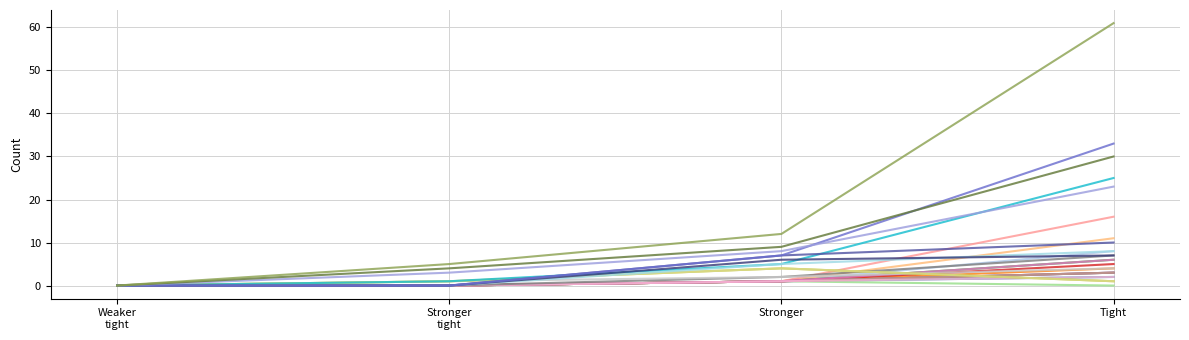

Is this an area chart (filled region under the line)?

No